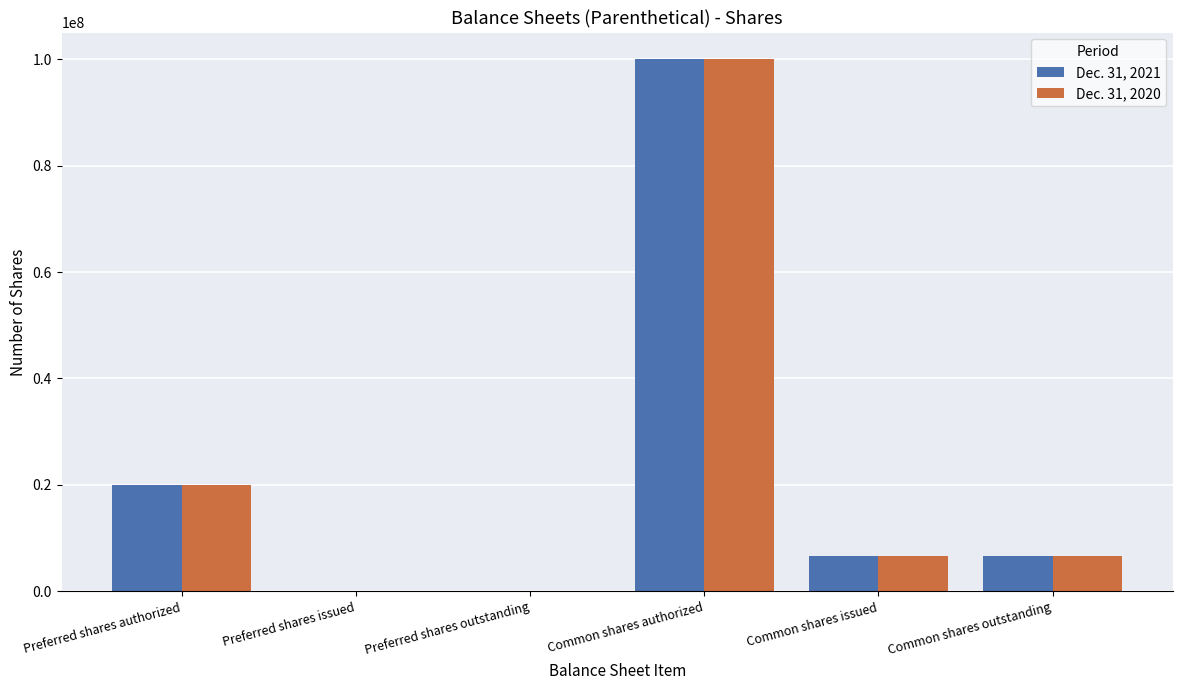

Which category has the highest value in the Dec. 31, 2020 series?

Common shares authorized